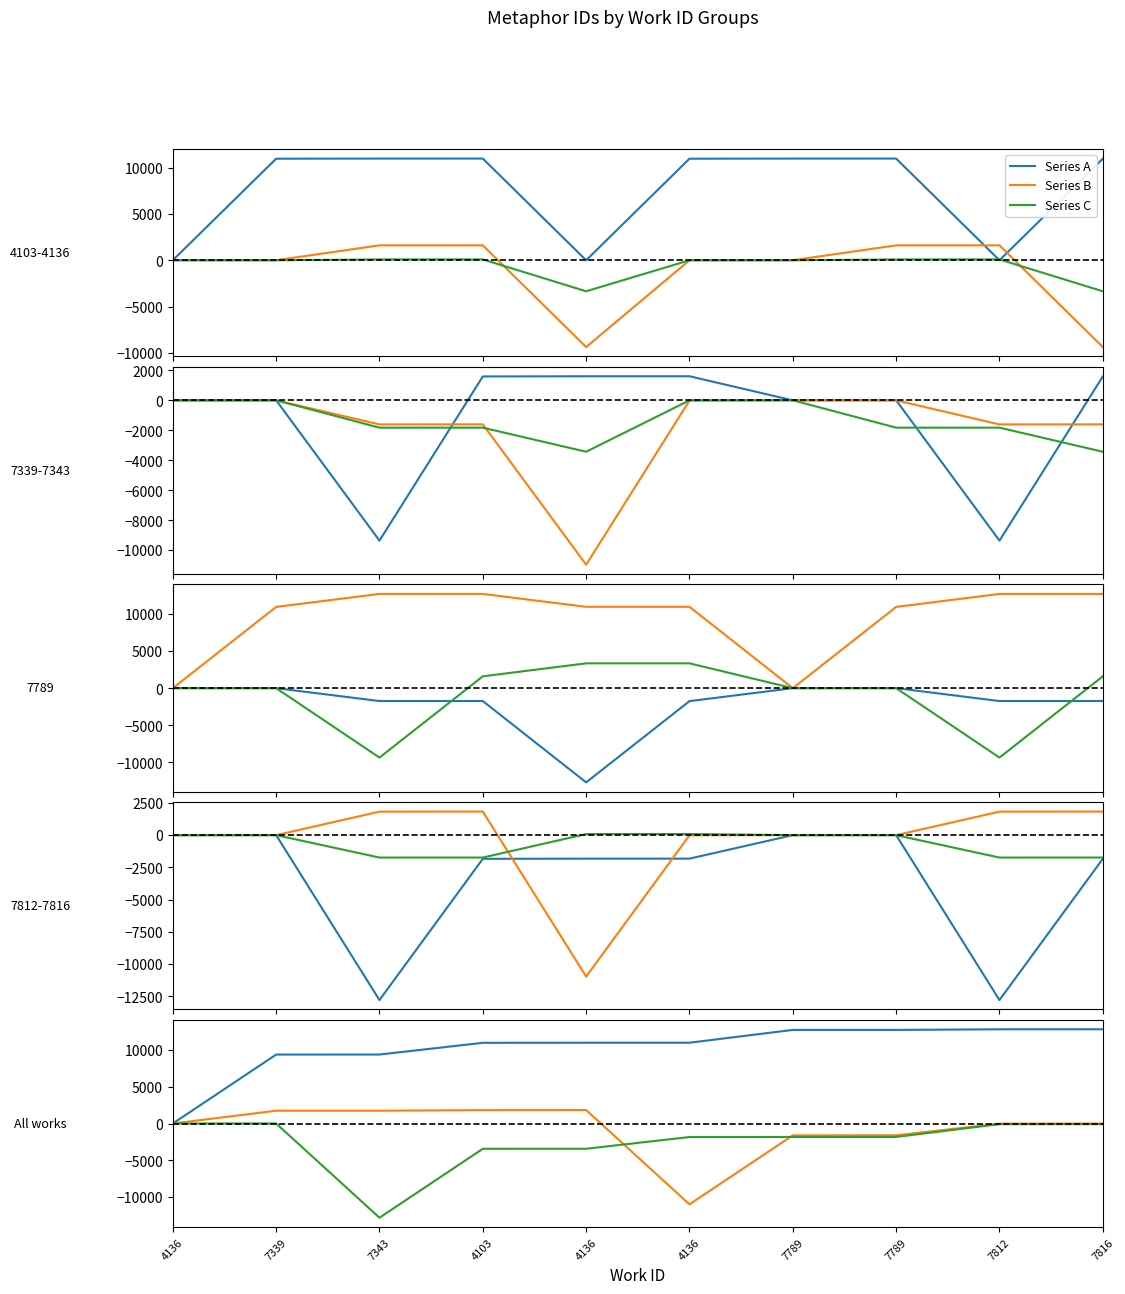

True or false: Series C and Series A cross at least once.

False